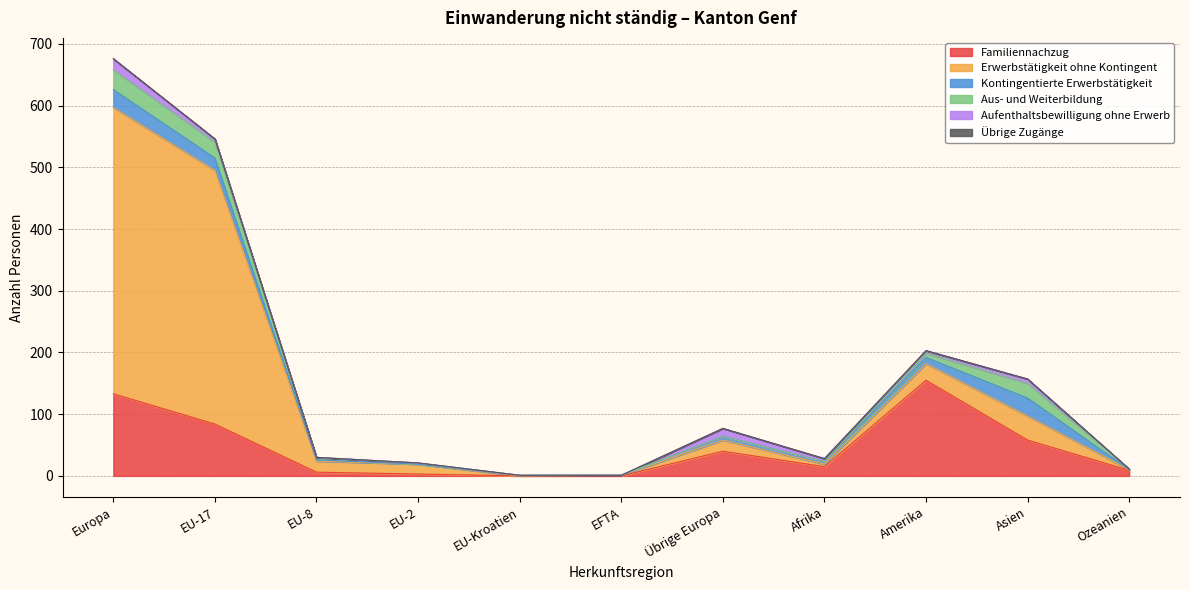

True or false: Erwerbstätigkeit ohne Kontingent has a value of 0 at Ozeanien.

False